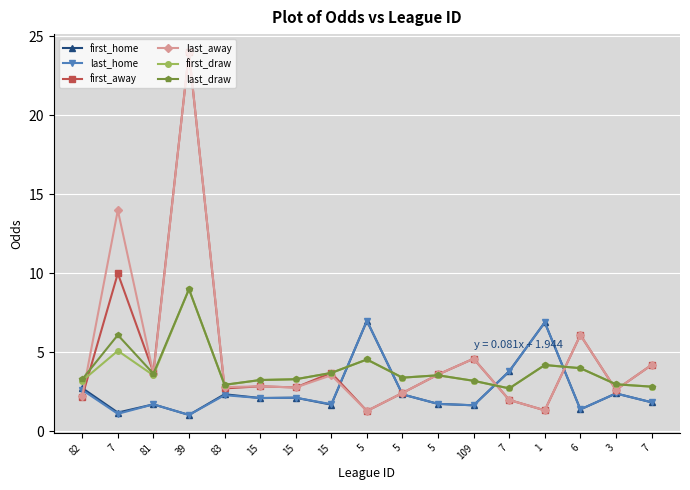

What are all the series names shown in the legend?

first_home, last_home, first_away, last_away, first_draw, last_draw